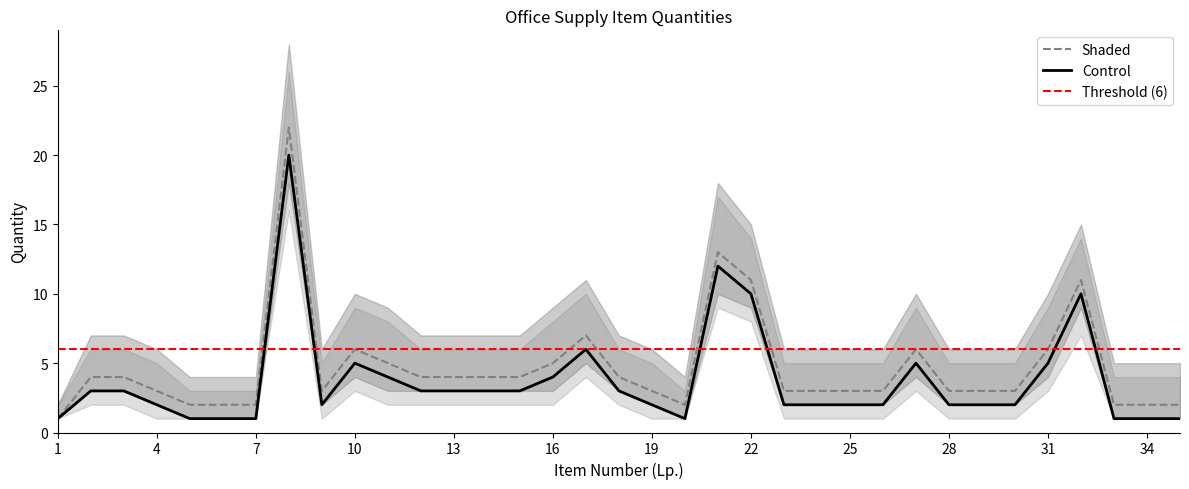

The value of upper at 28 is 5. True or false?

True